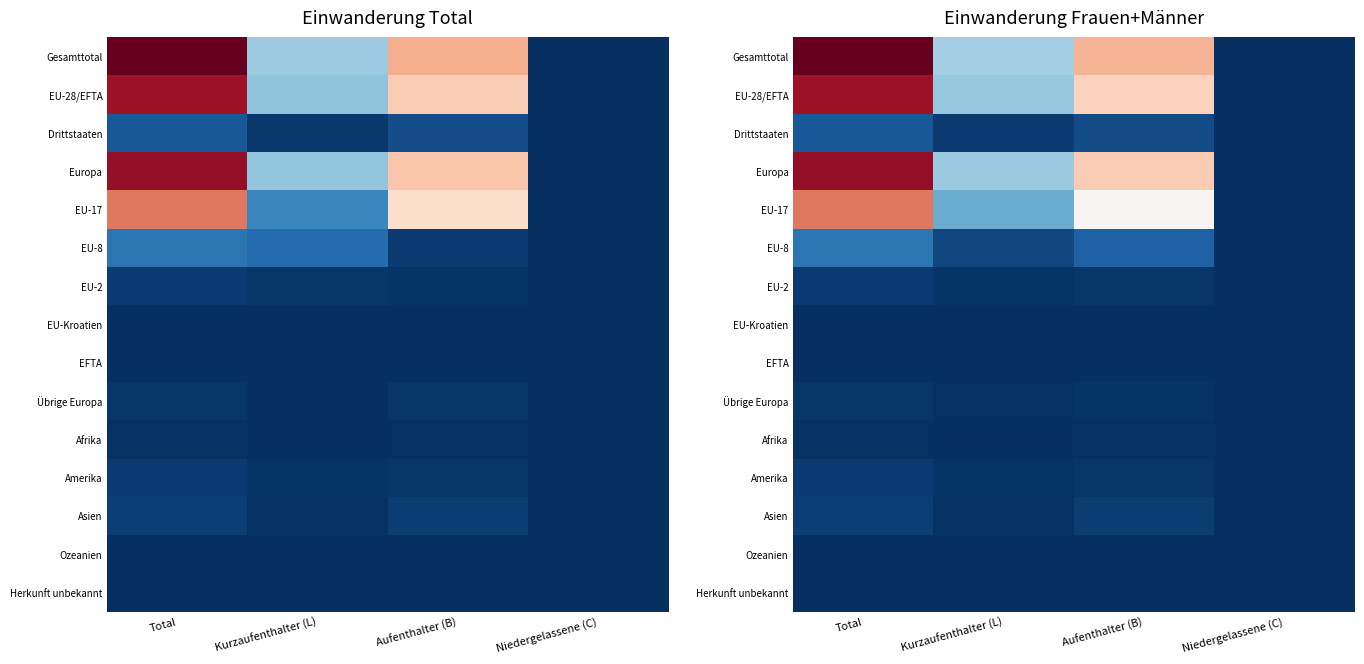

Rank the series by their maximum value, from highest to lowest.

Gesamttotal, Europa, EU-28/EFTA, EU-17, EU-8, Drittstaaten, Asien, EU-2, Amerika, Übrige Europa, Afrika, EFTA, EU-Kroatien, Ozeanien, Herkunft unbekannt